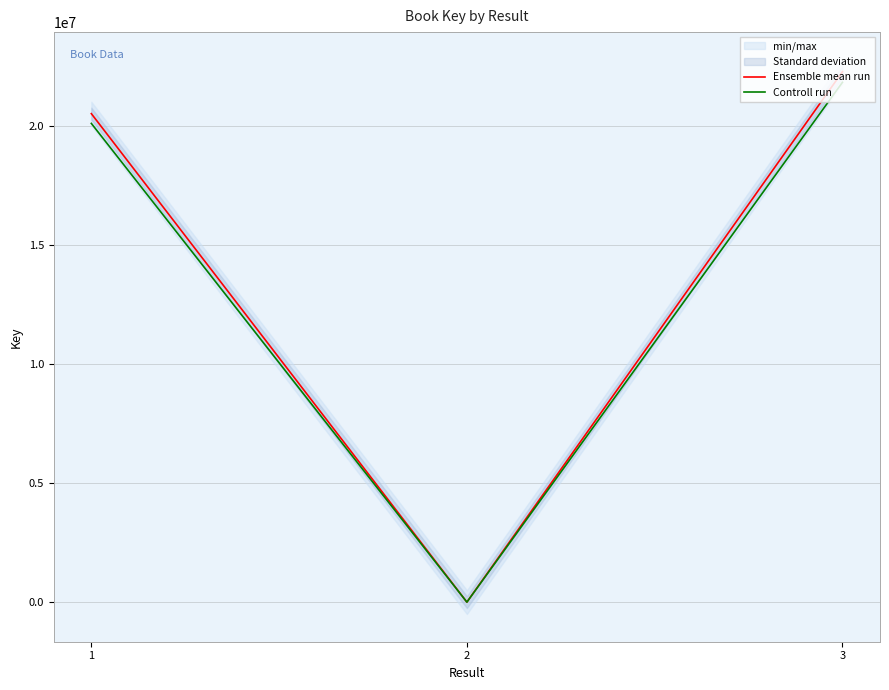

At which label does Controll run first exceed 20128372?

1